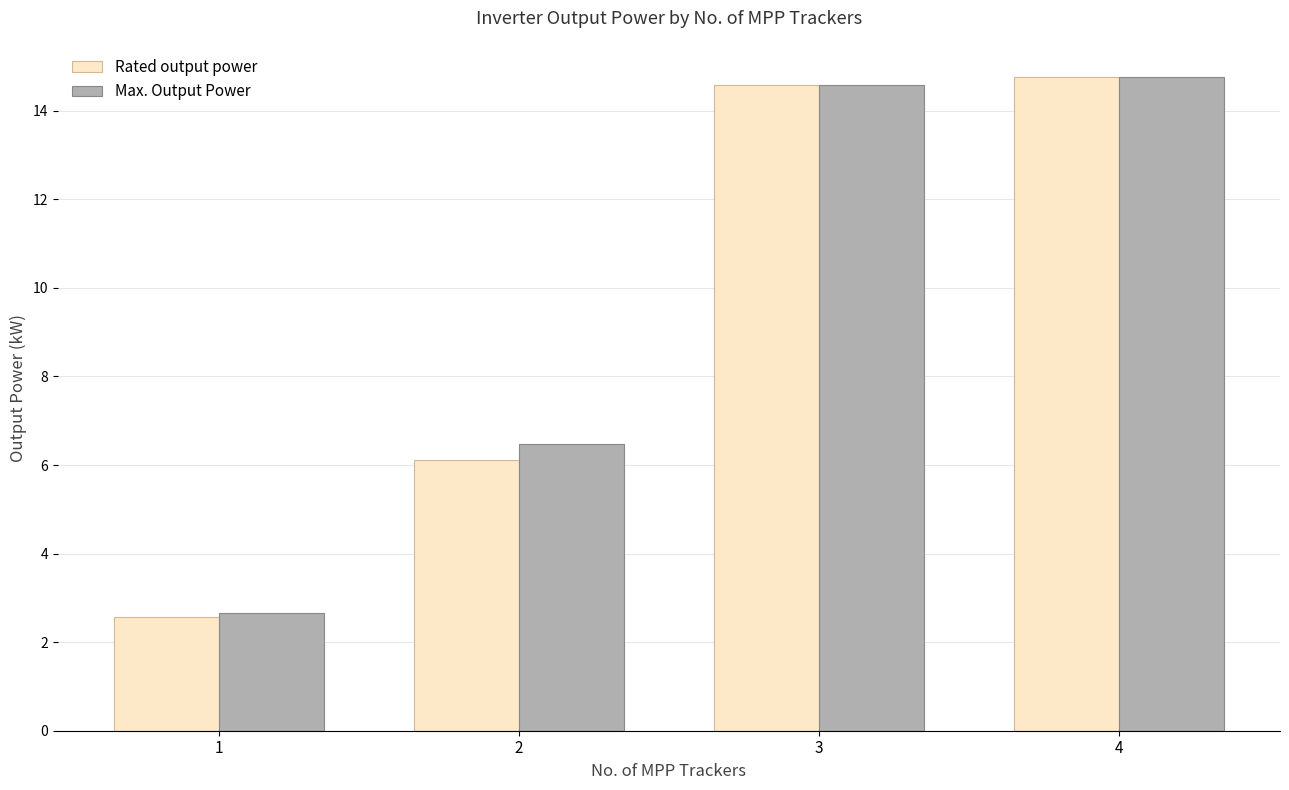

At how many categories does at least one series exceed 3?

3